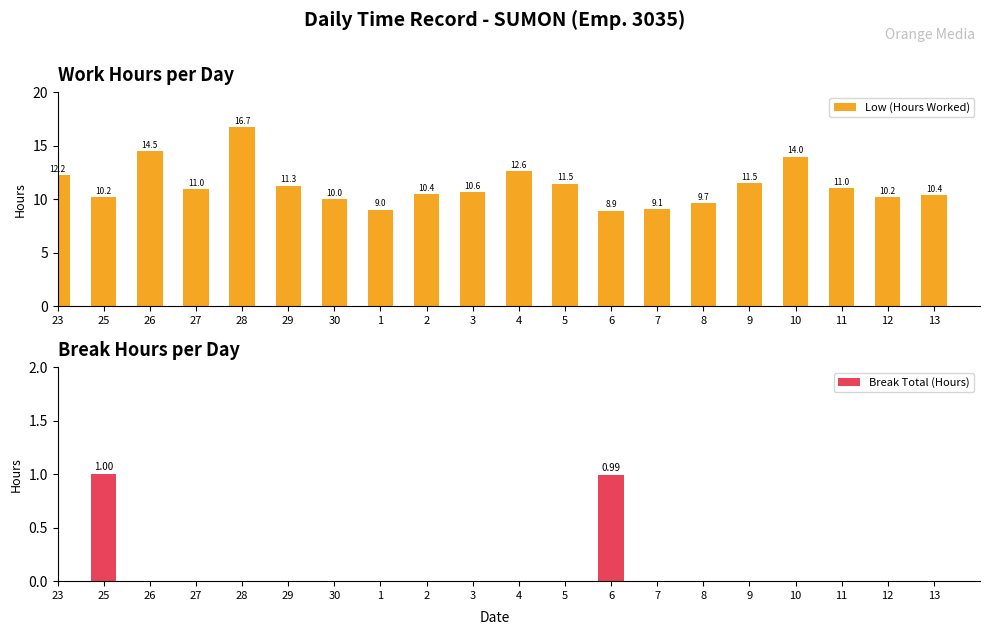

Is it true that Low (Hours Worked) equals 4.1 at 7?

False